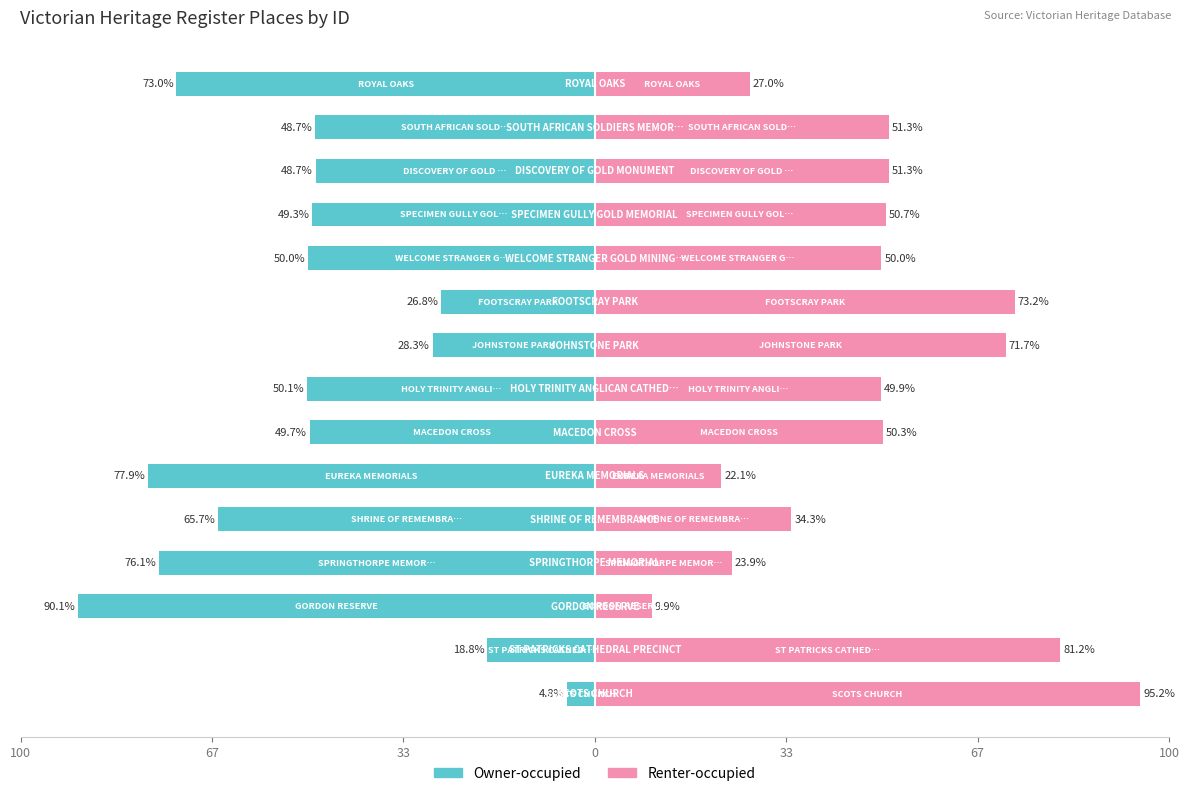

Which series changed the most between 67 and 100?

Renter-occupied